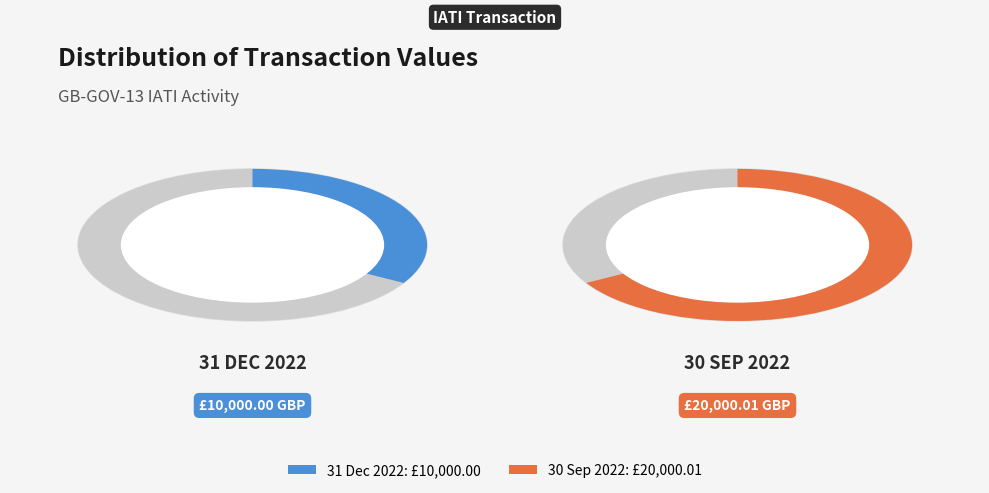

Count the number of slices in the pie.

2